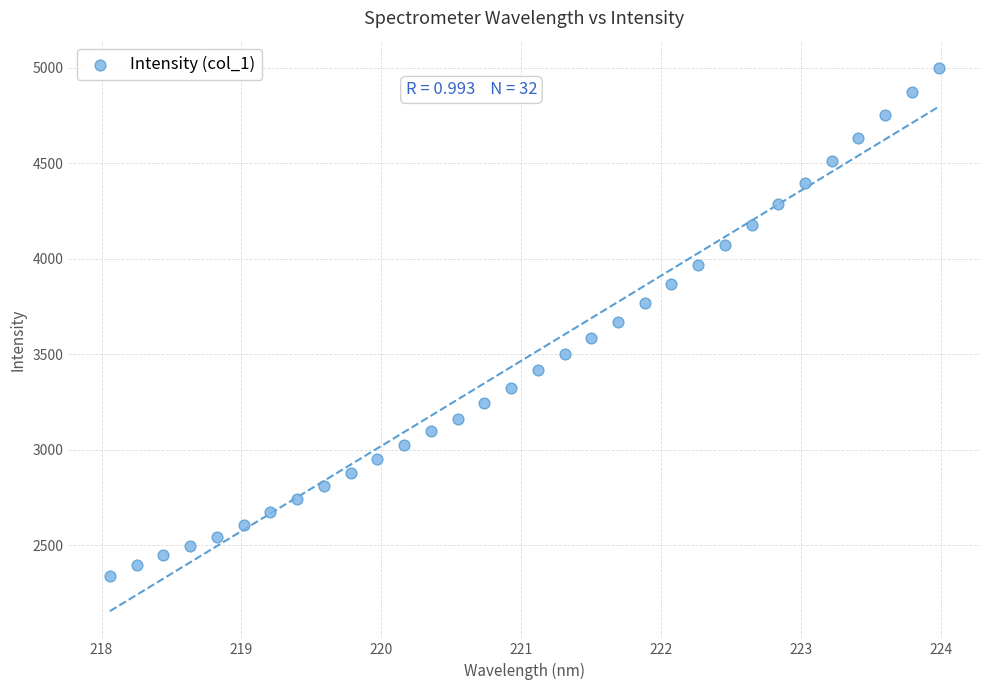

What is the range of X values (max minus min)?

5.9